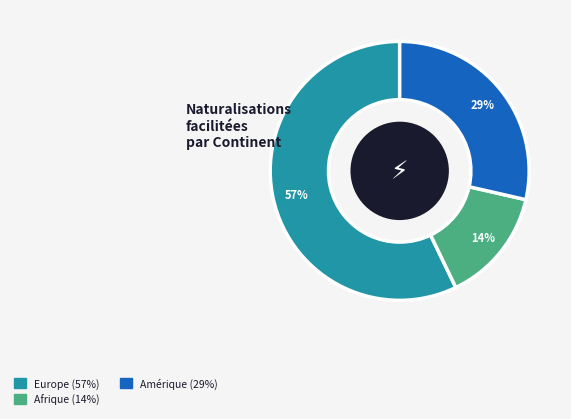

How many segments does this pie chart have?

3